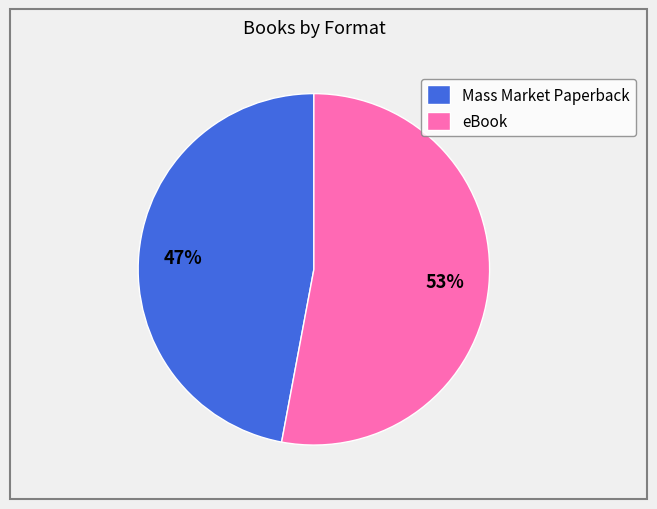

To the nearest percent, what percentage of the pie is eBook?

53%